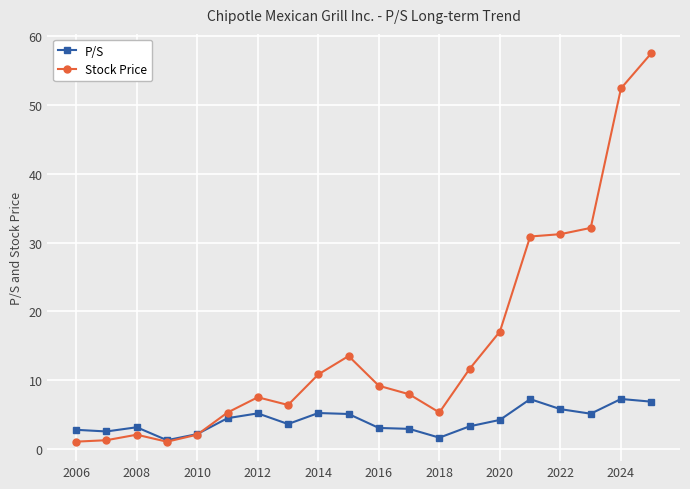

True or false: Stock Price and P/S intersect in this chart.

True